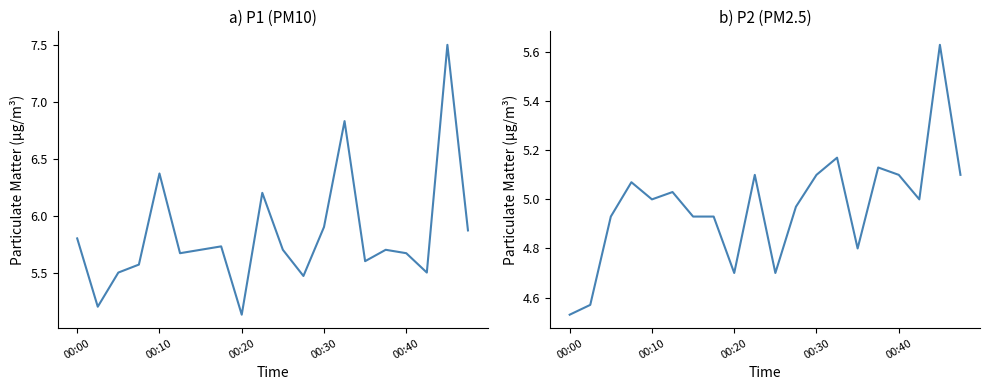

What is the value of the P1 point at the 1st from the left?

5.8